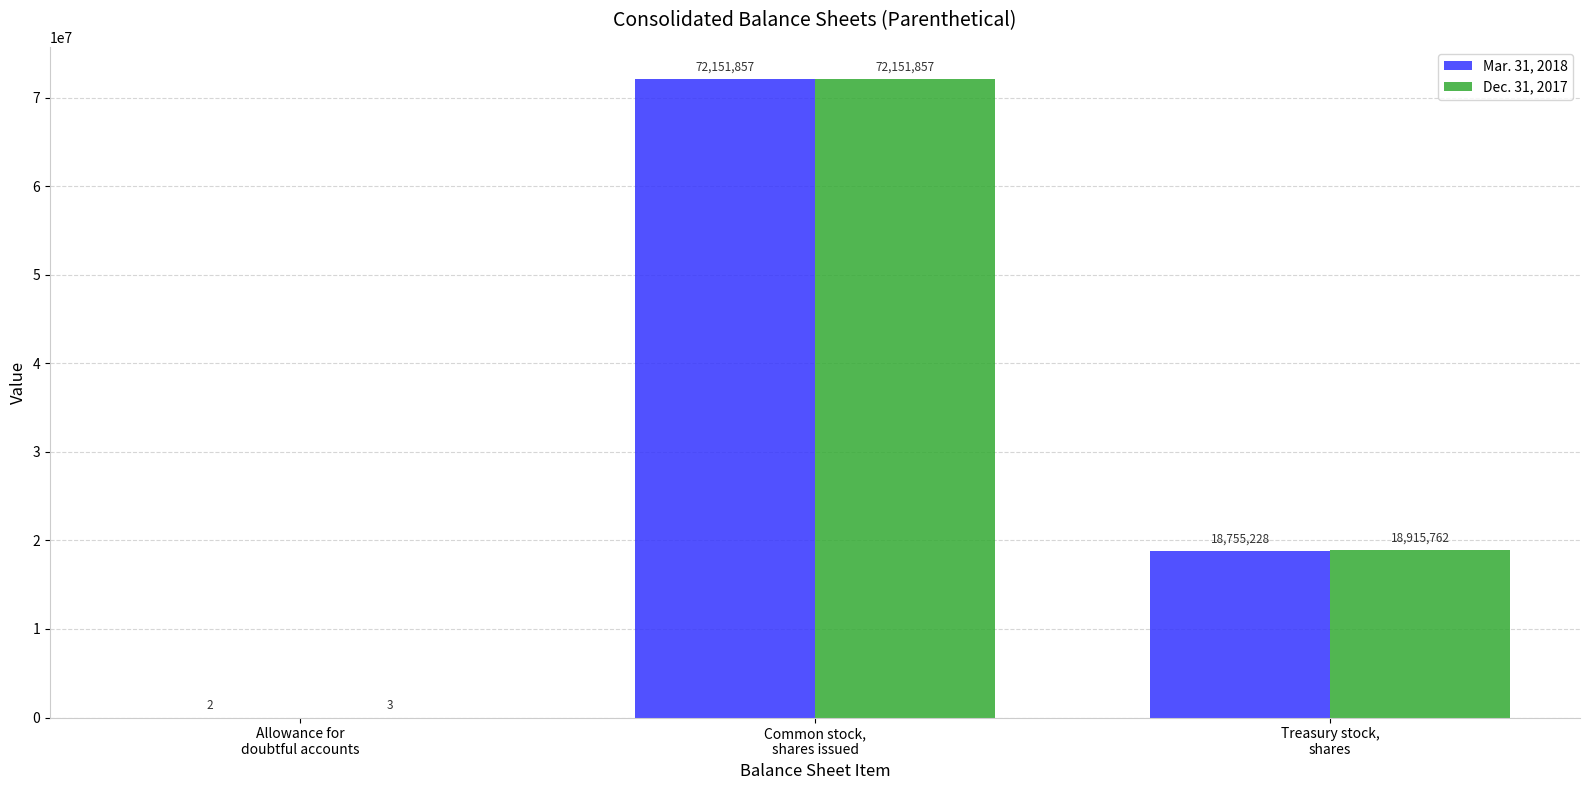

Reading right to left, extract all data points from this chart.

Mar. 31, 2018: 18755228	72151857	2
Dec. 31, 2017: 18915762	72151857	3